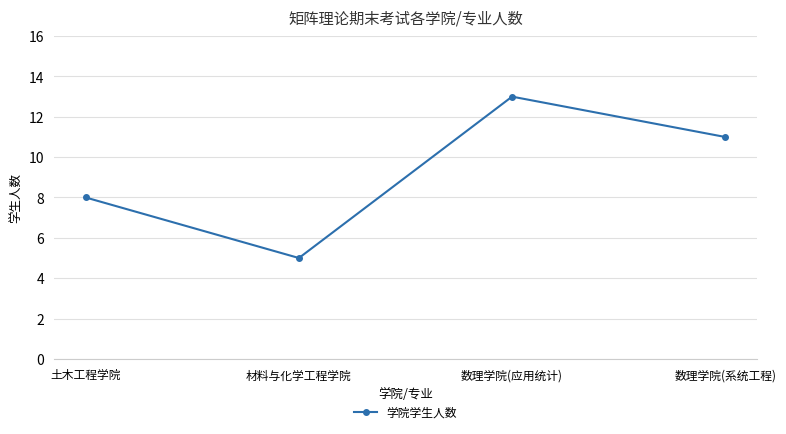

Where is the data nearest to the value 9?

土木工程学院